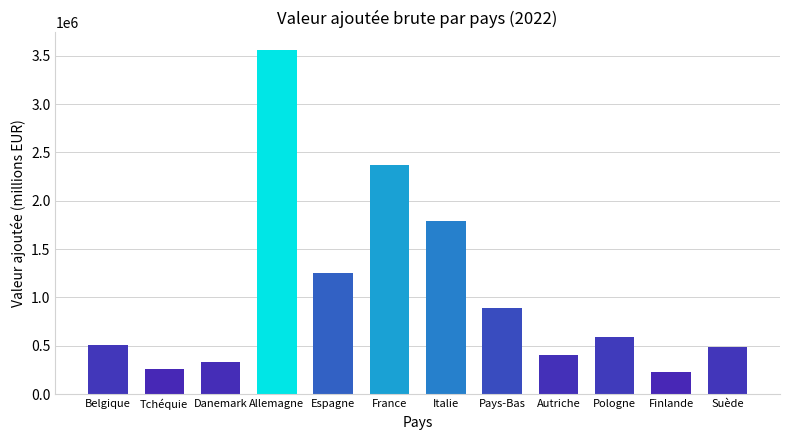

How many series are shown in this chart?

1